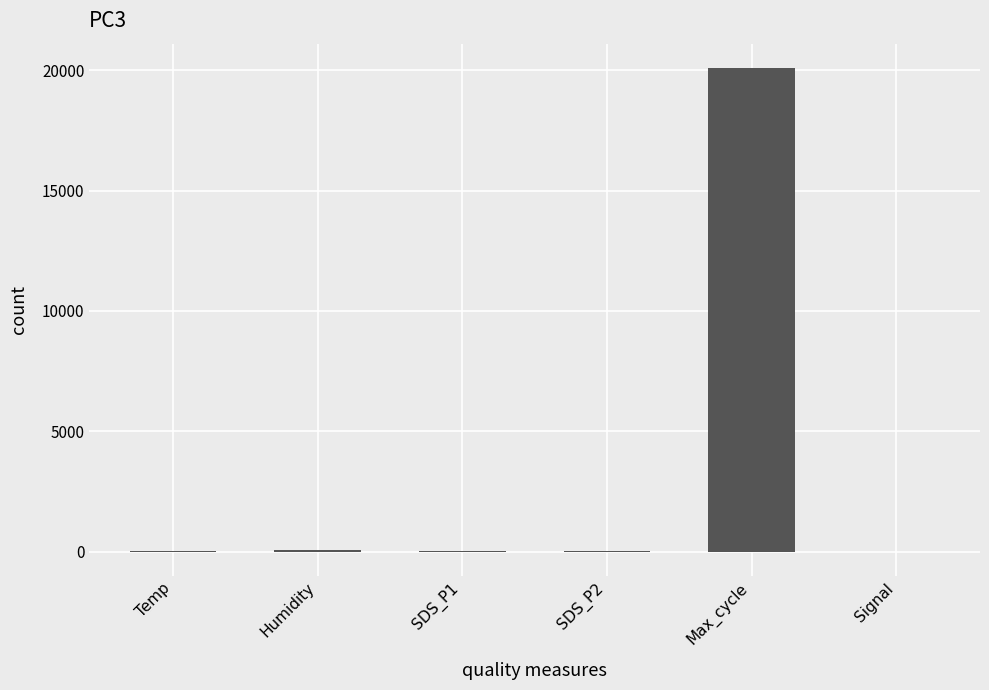

What value does the data have at Max_cycle?

20106.6